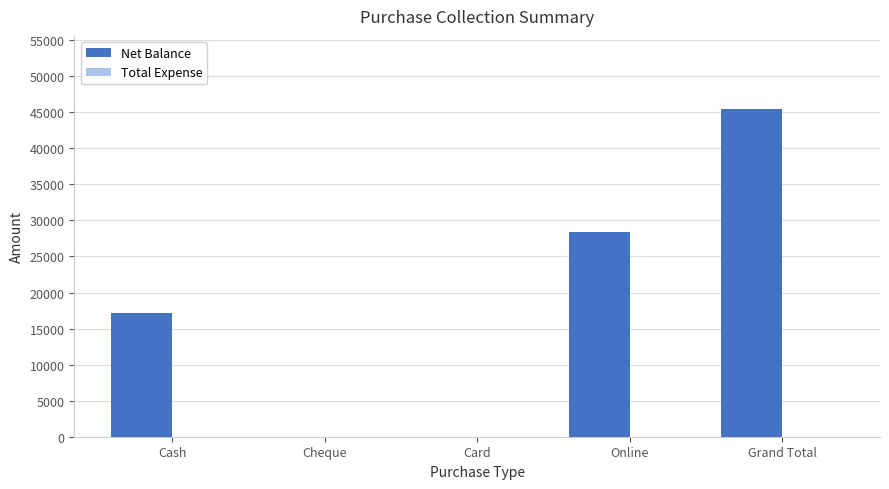

What is the approximate value at Cash?

17100